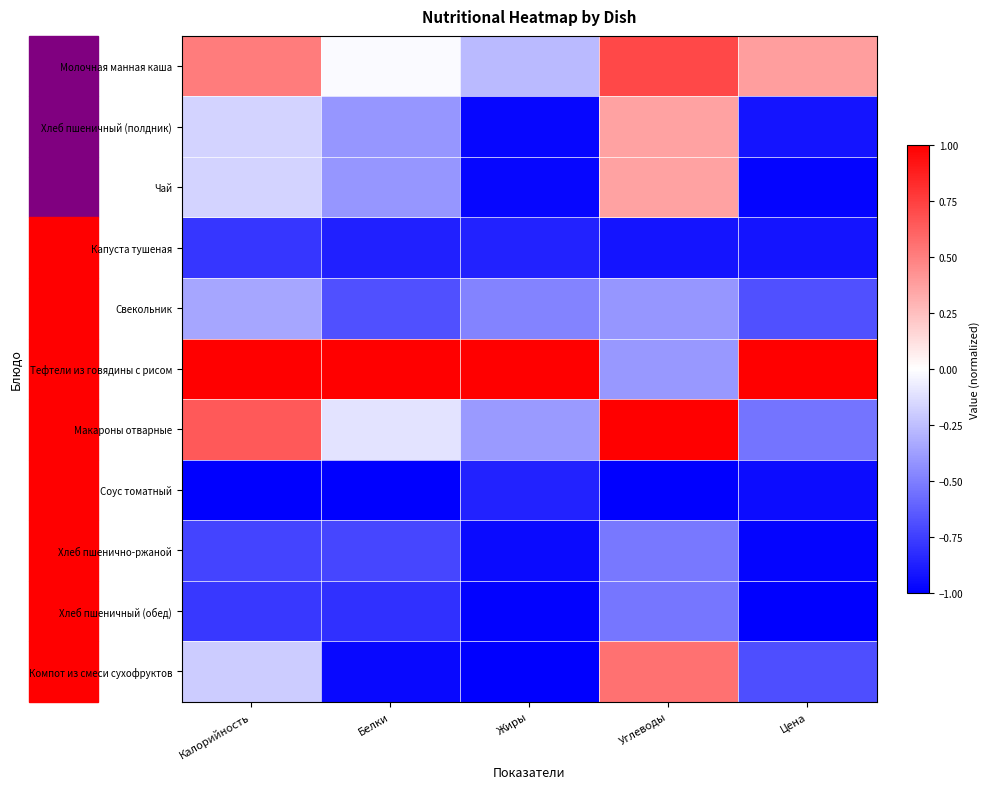

Which series has the widest spread of values?

Компот из смеси сухофруктов